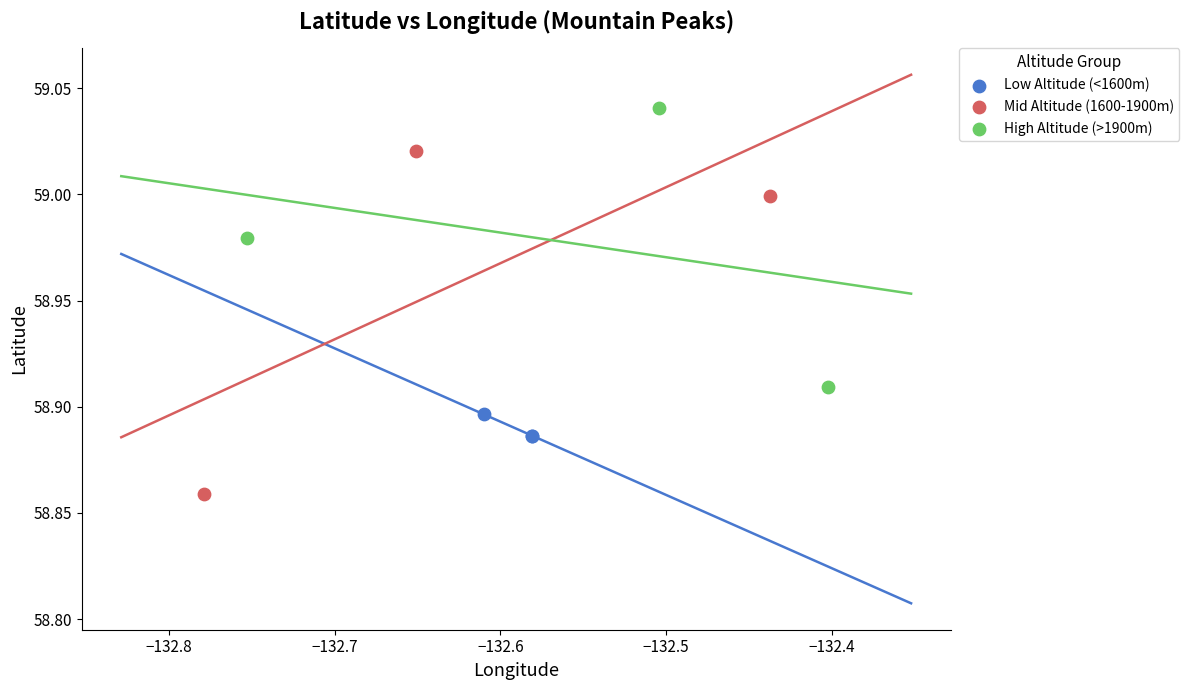

What are all the series names shown in the legend?

Low Altitude (<1600m), Mid Altitude (1600-1900m), High Altitude (>1900m)